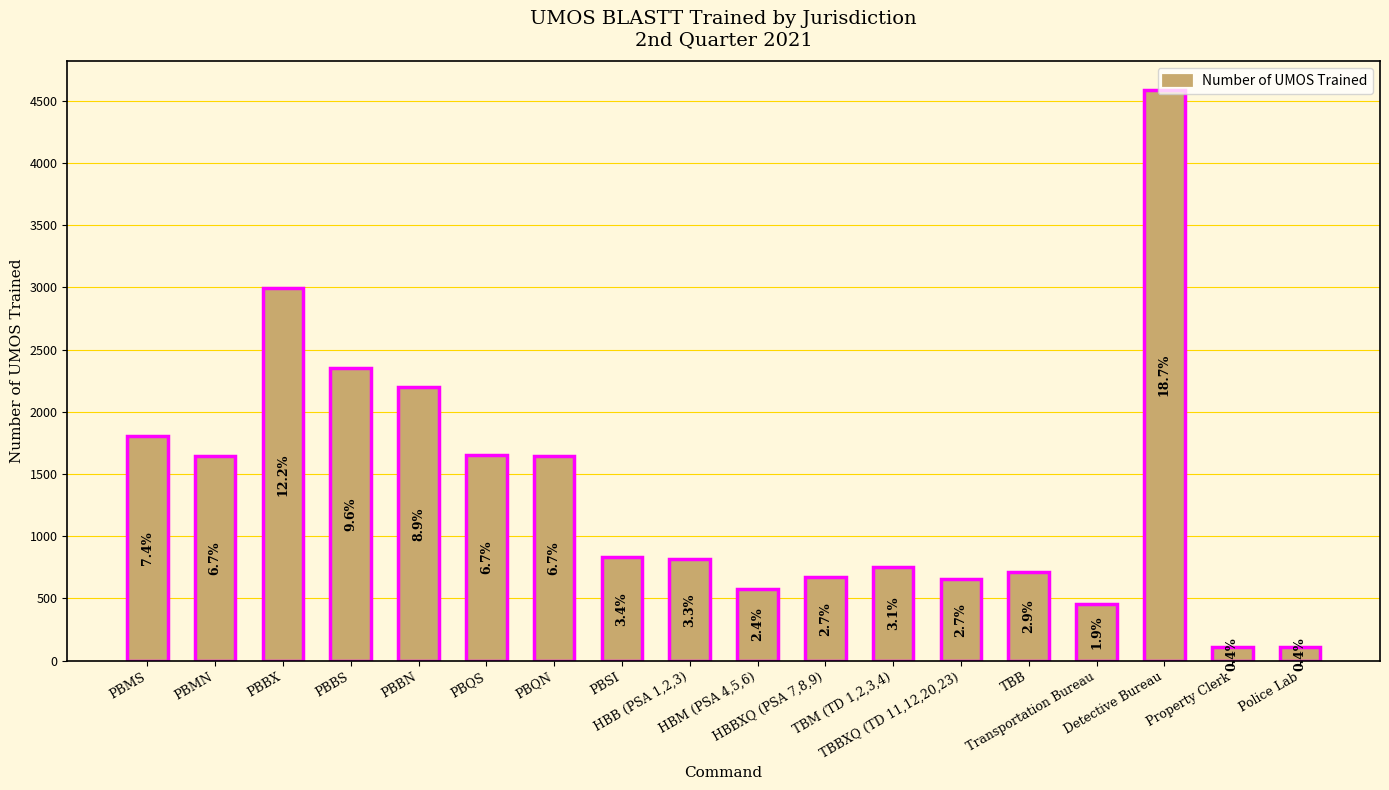

The value at PBBX is 4320. True or false?

False